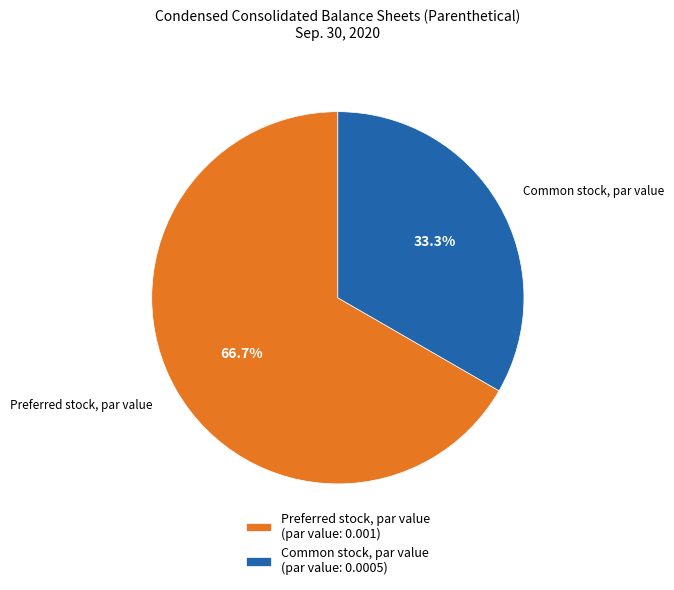

To the nearest percent, what is the difference between the Common stock, par value and Preferred stock, par value slice percentages?

33%